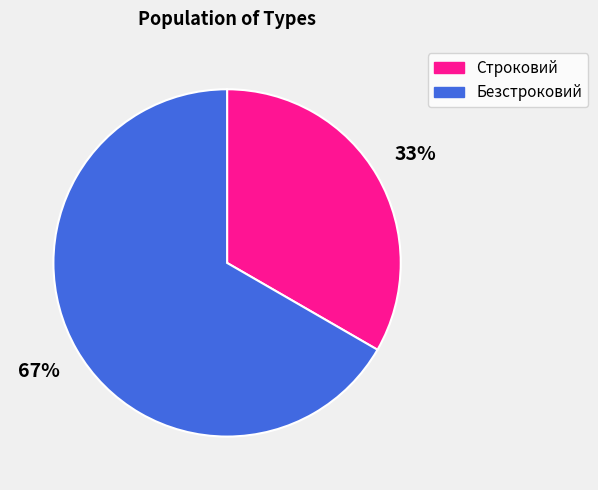

What is the largest slice in the pie chart?

Безстроковий